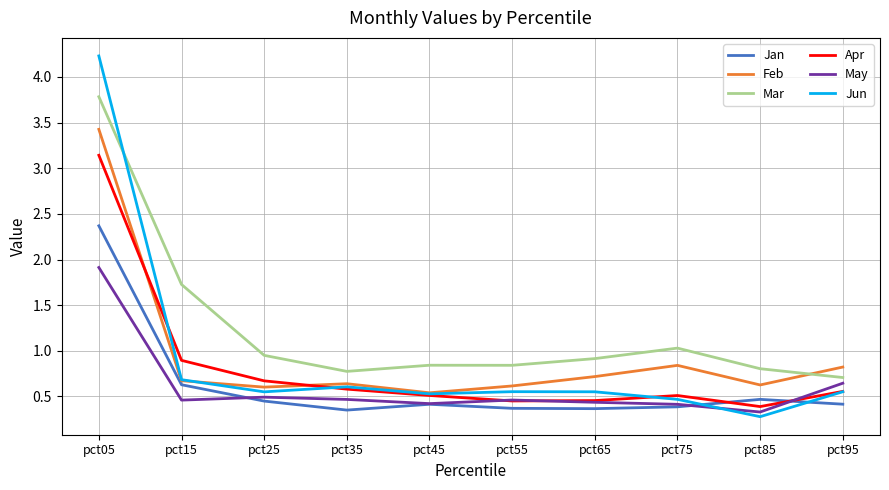

The value of Jun at pct65 is 0.6. True or false?

True